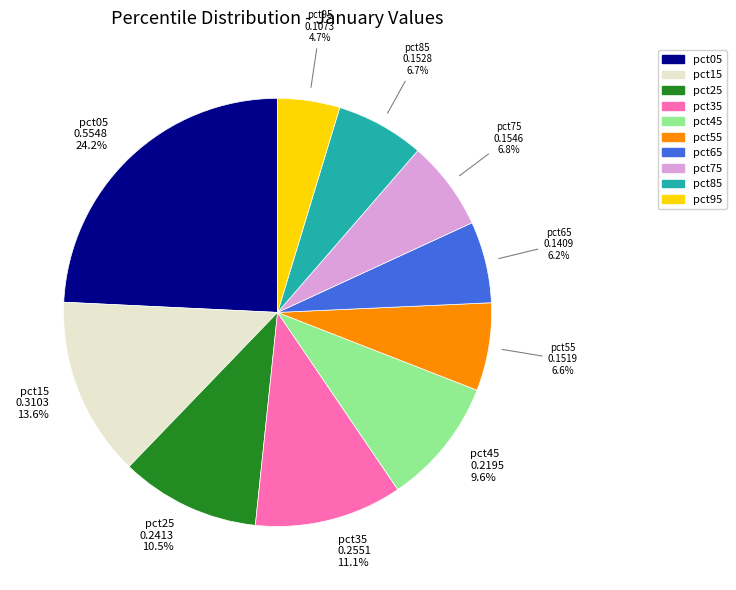

Do pct45 and pct85 together represent more than half of the pie?

No